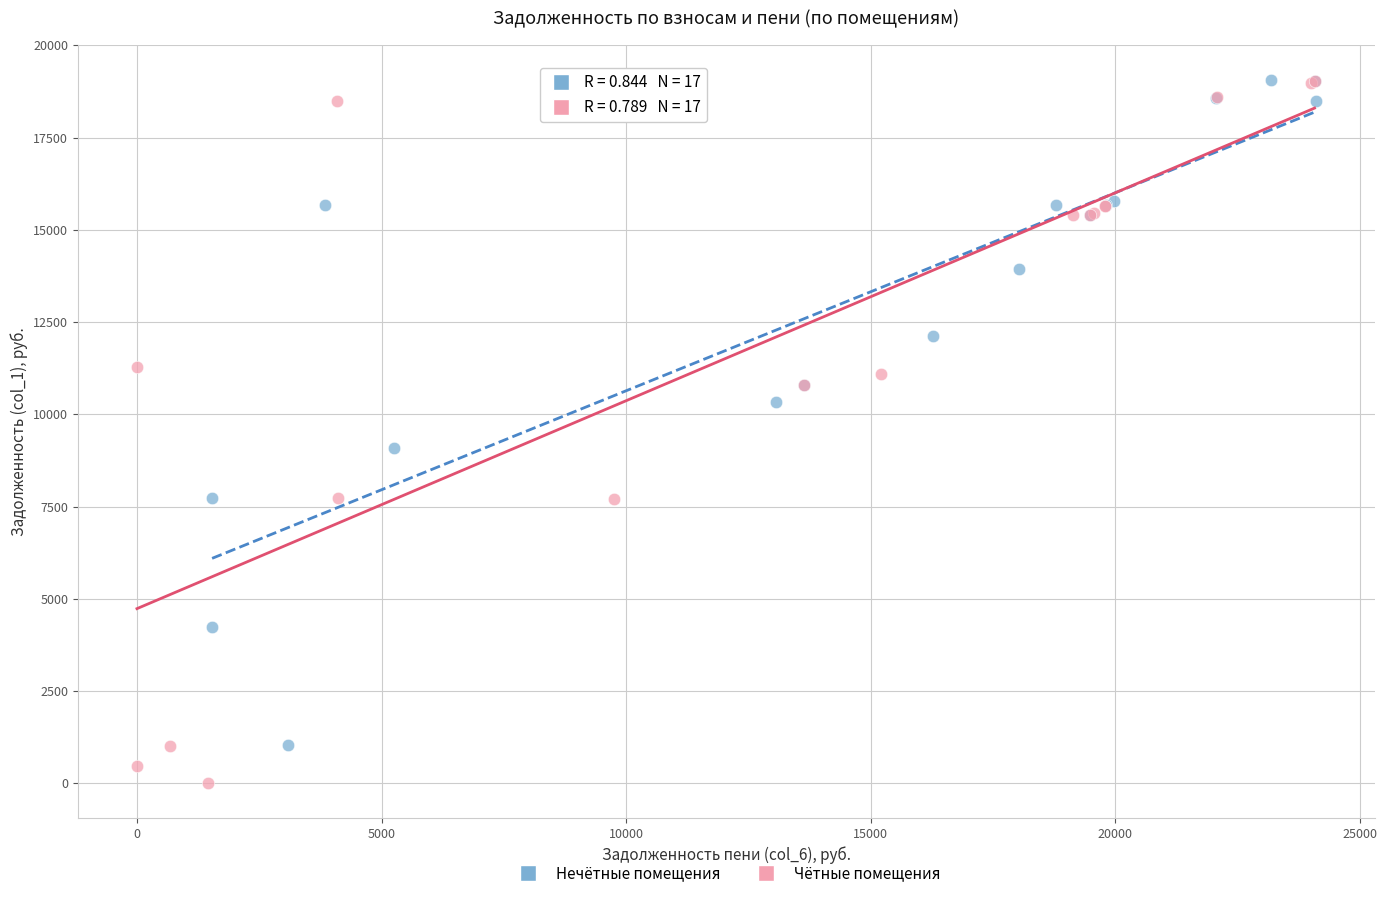

Which series has the largest Y range (max minus min)?

Чётные помещения